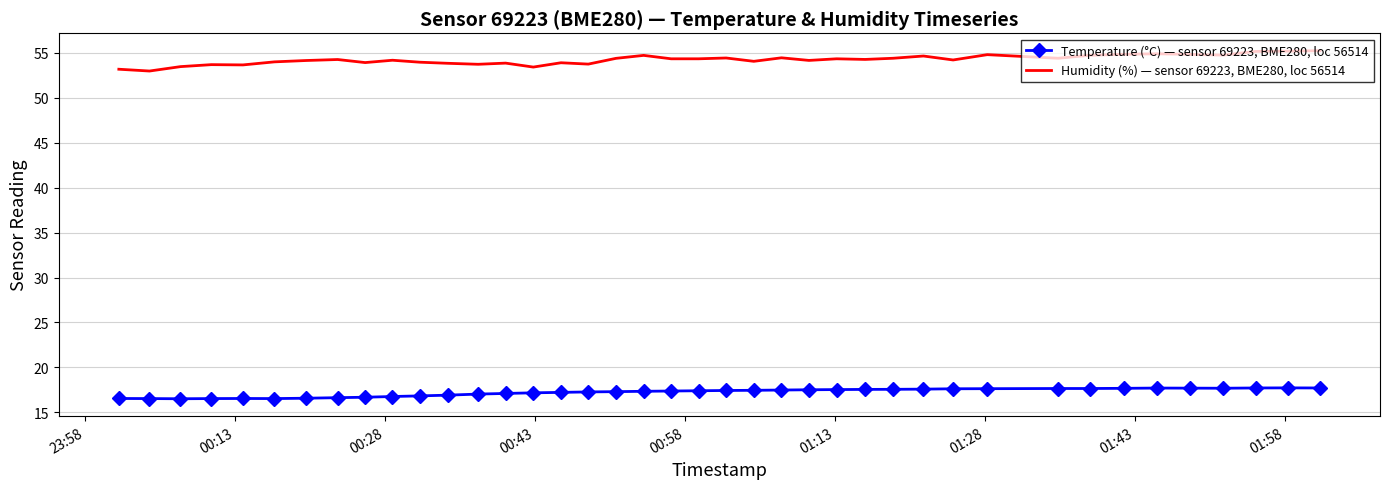

Which series has the largest total across all categories?

Humidity (%) — sensor 69223, BME280, loc 56514